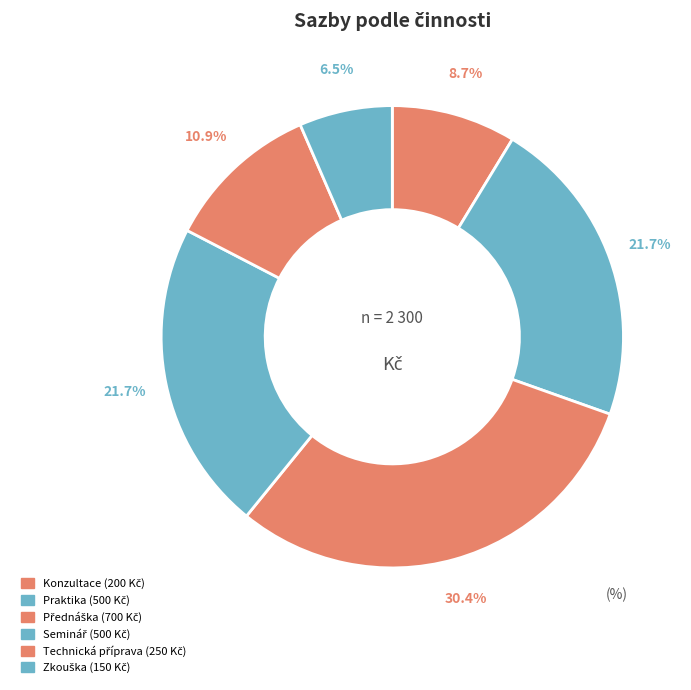

How many segments does this pie chart have?

6